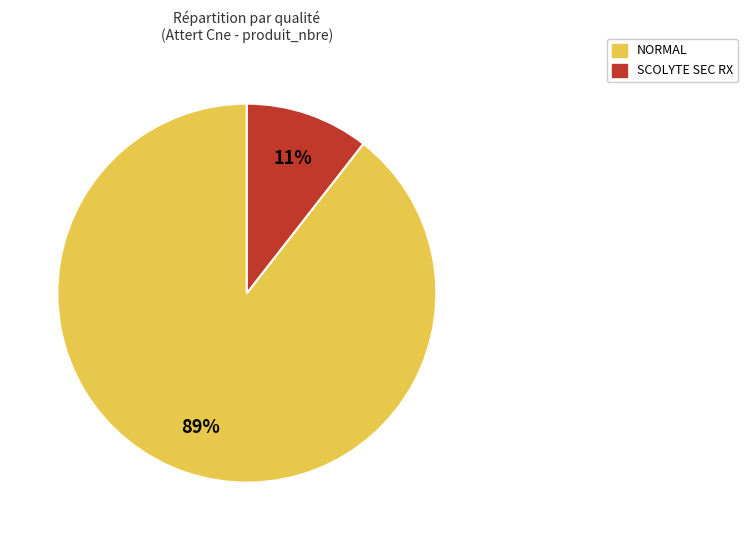

What is the smallest slice in the pie chart?

SCOLYTE SEC RX